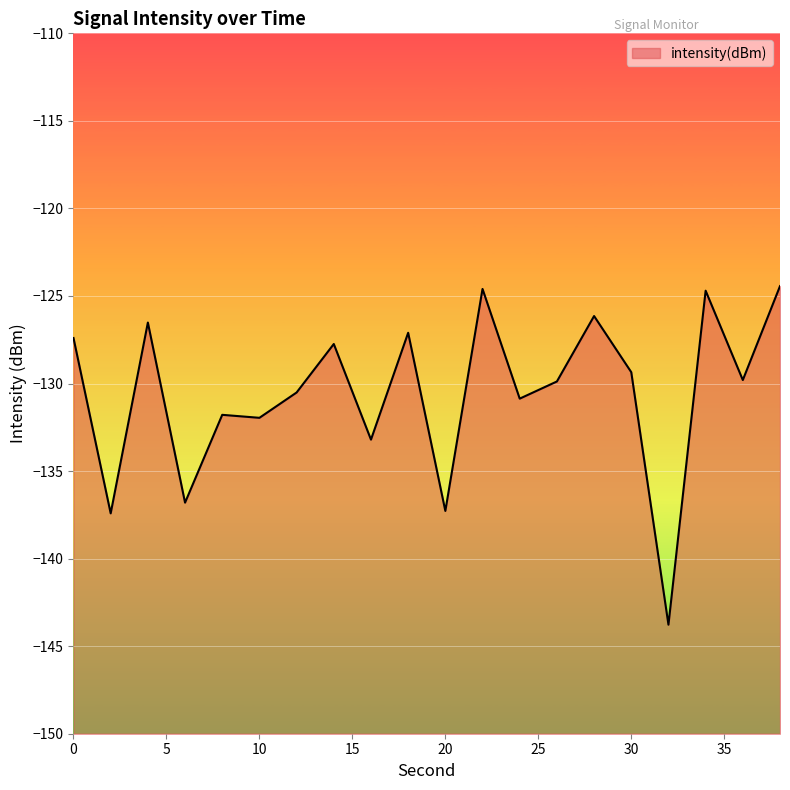

Rank the categories by value from lowest to highest.

32, 2, 20, 6, 16, 10, 8, 24, 12, 26, 36, 30, 14, 0, 18, 4, 28, 34, 22, 38